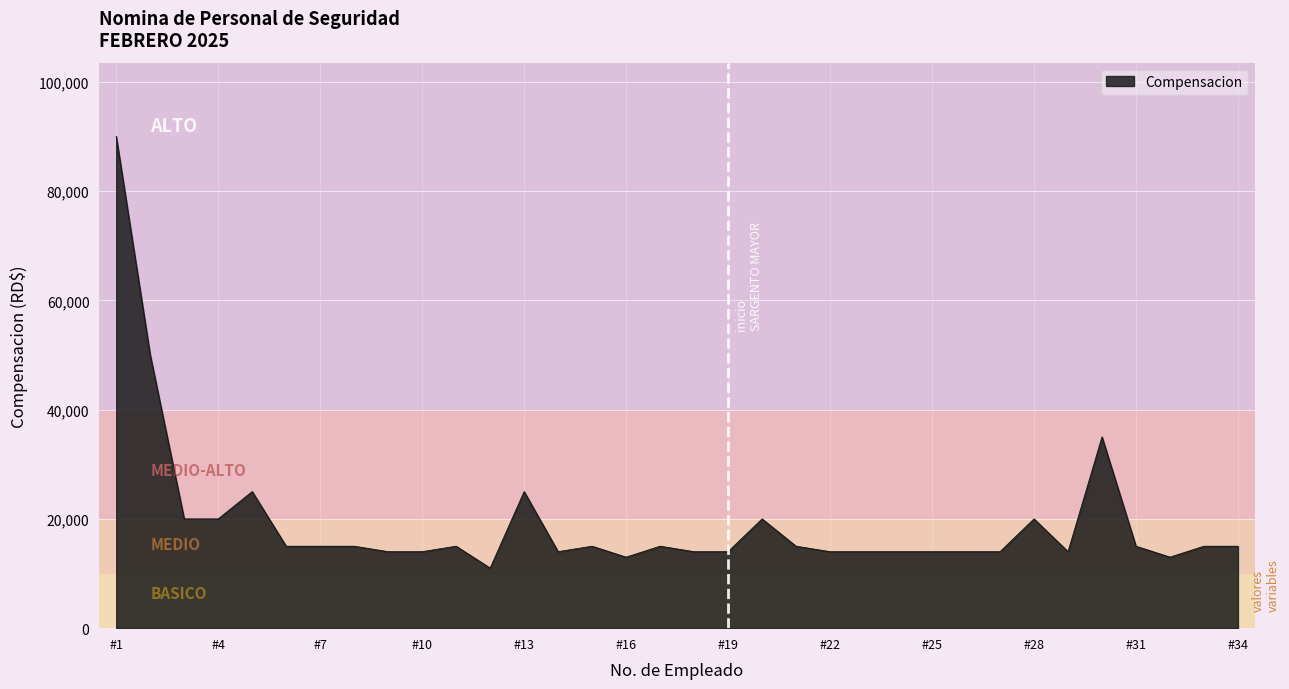

What is the difference between the maximum and minimum values?

79000